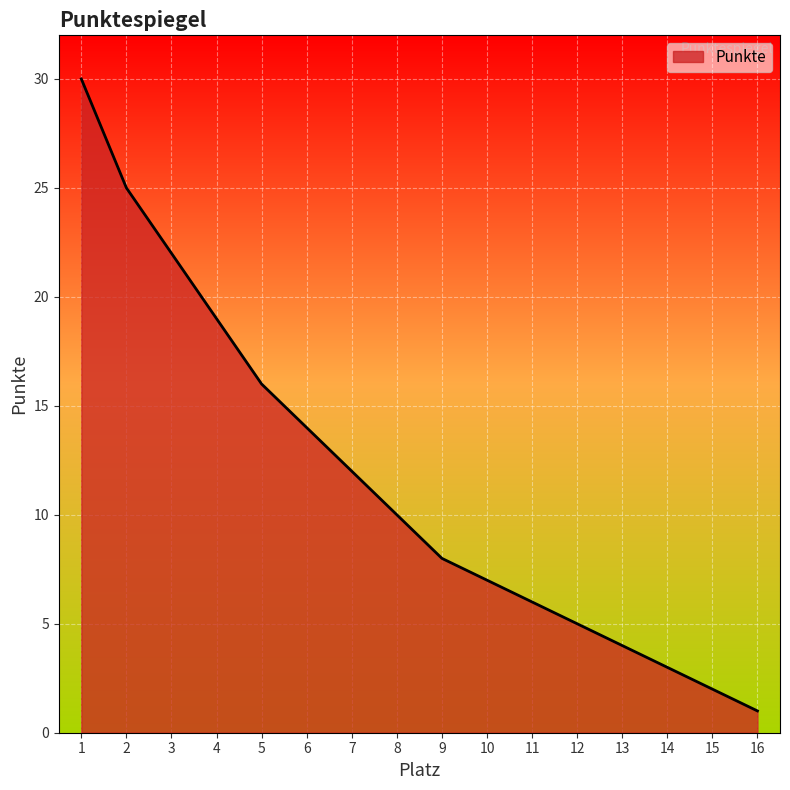

What is the change in value from 8 to 11?

-4